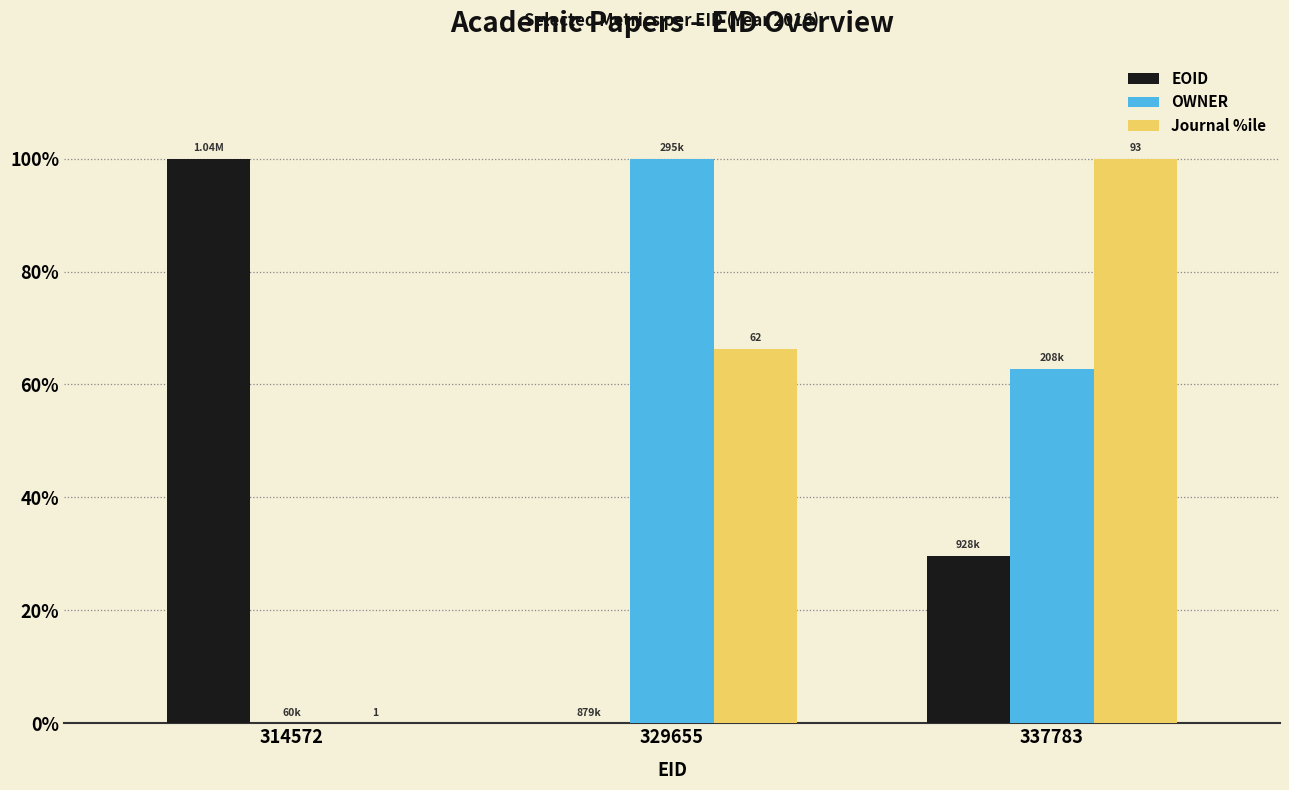

Is the value of EOID at 314572 greater than the value of OWNER at 314572?

Yes